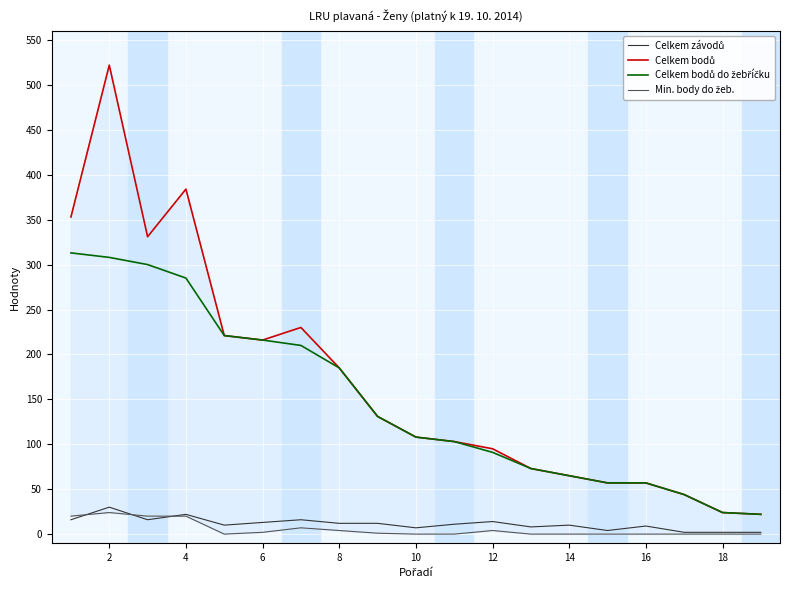

Which series changed the most between 14 and 16?

Celkem bodů